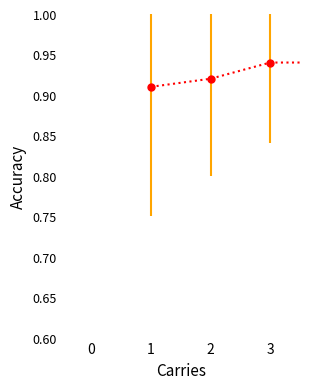

True or false: the data has more than 2 interior local peaks.

False